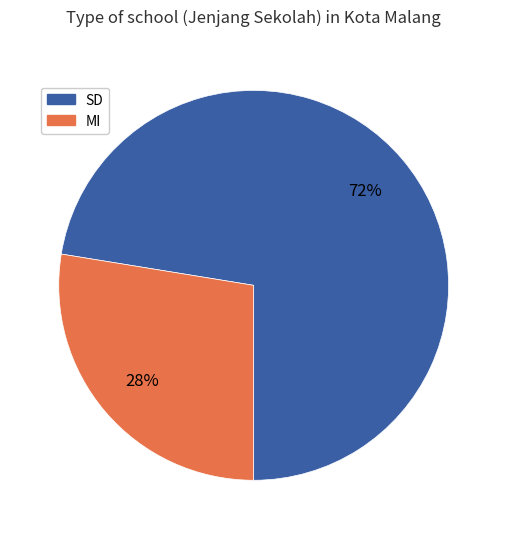

Is it true that MI is 37% of the pie?

False